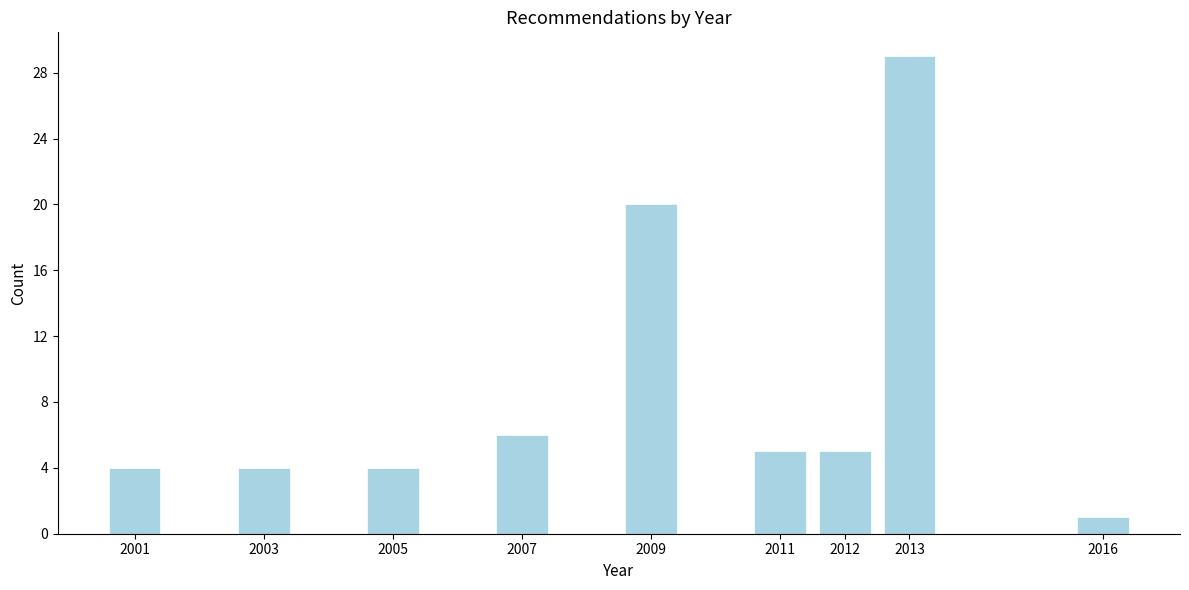

Reading left to right, what are all the values shown in this chart?

2001=4	2003=4	2005=4	2007=6	2009=20	2011=5	2012=5	2013=29	2016=1